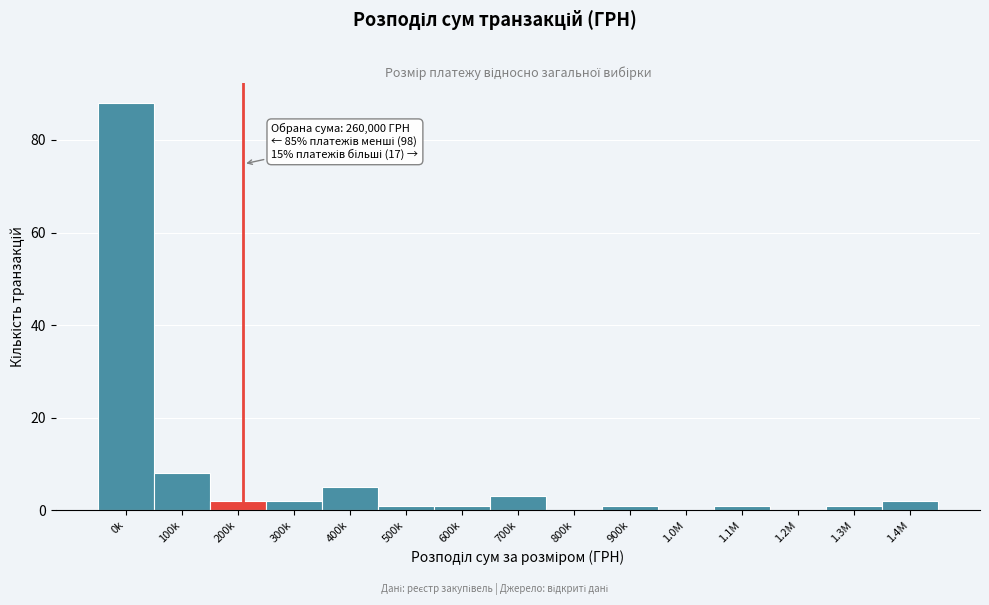

Reading left to right, what are all the values shown in this chart?

0k=88	100k=8	200k=2	300k=2	400k=5	500k=1	600k=1	700k=3	800k=0	900k=1	1.0M=0	1.1M=1	1.2M=0	1.3M=1	1.4M=2